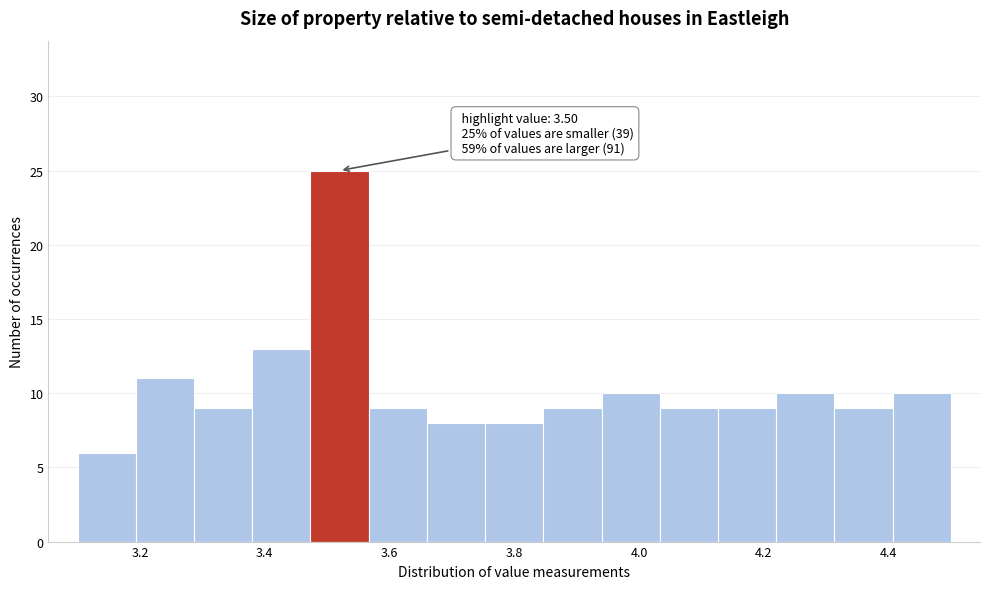

Which range on the x-axis has the tallest bar?

3.48 to 3.56